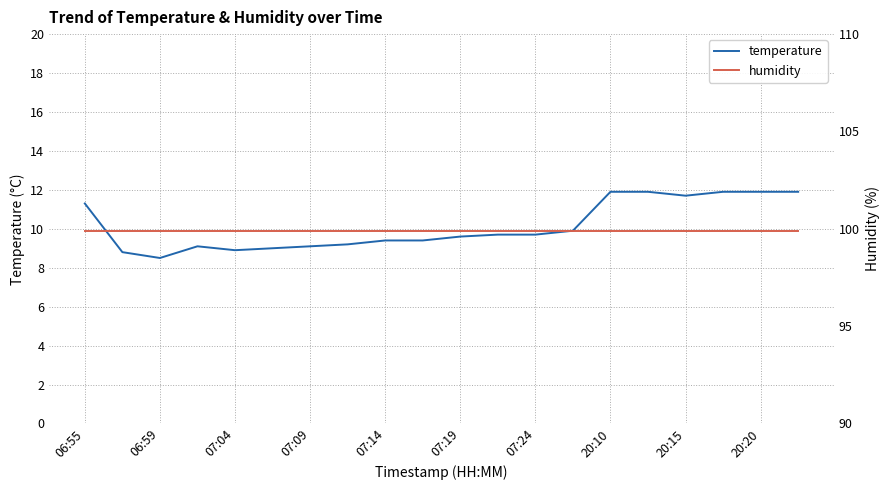

What is the lowest value of the temperature series?

8.5